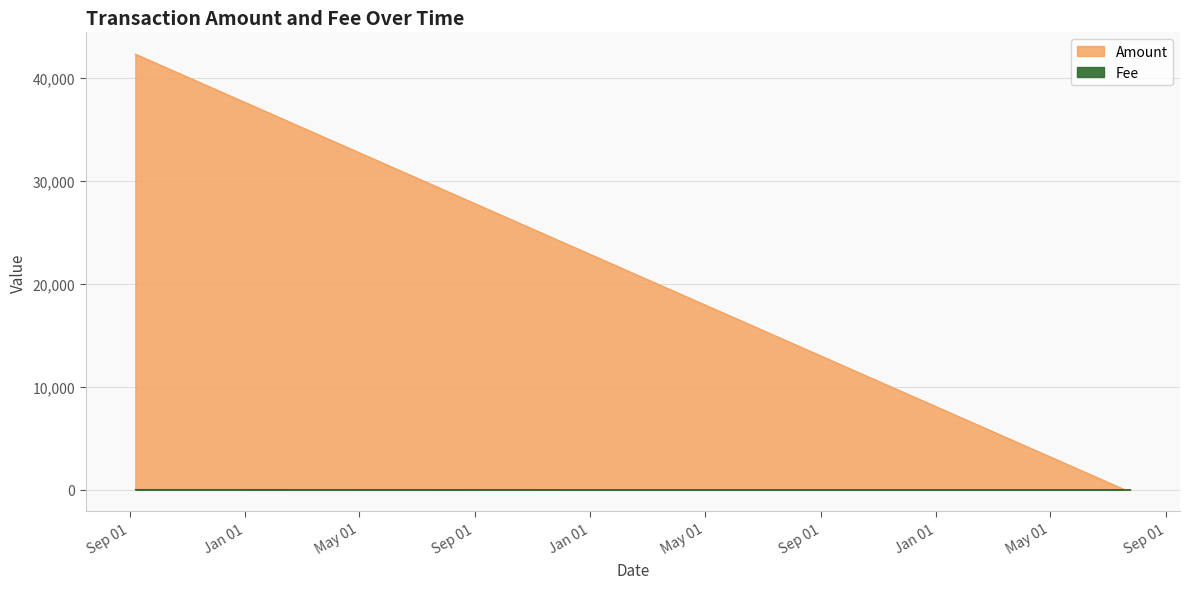

At which category is the sum across all series the highest?

2014-09-07